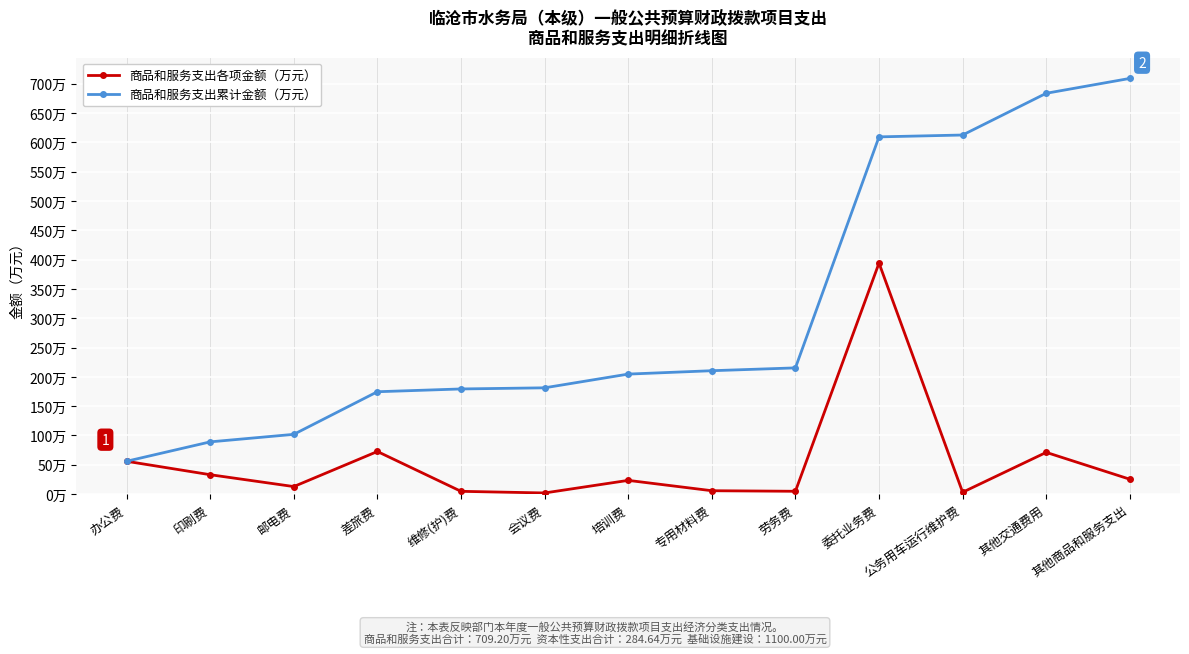

At which label does 商品和服务支出各项金额（万元） reach its minimum?

会议费